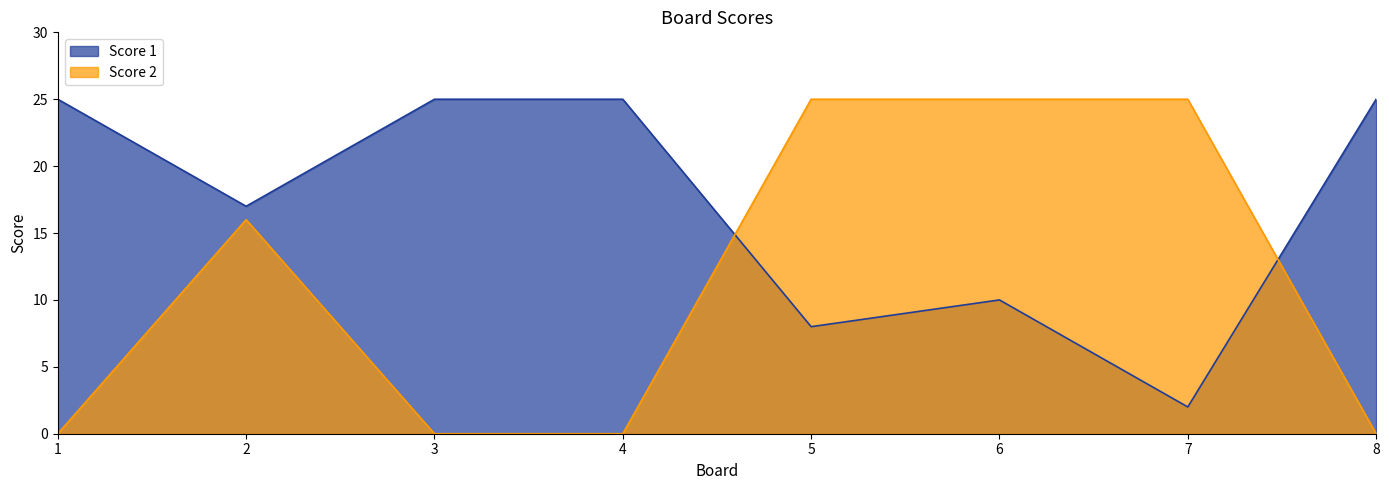

How many data points in Score 1 are less than 25?

4